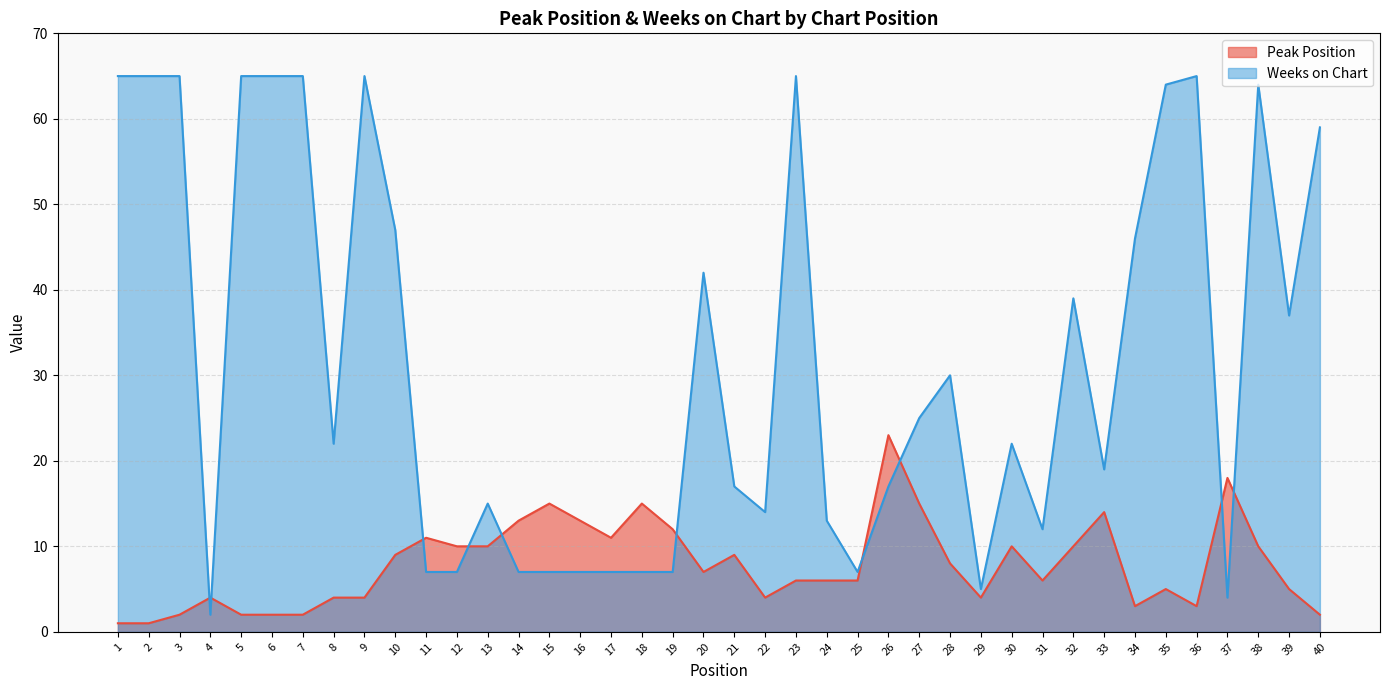

How many interior local valleys does the Weeks on Chart series have?

9